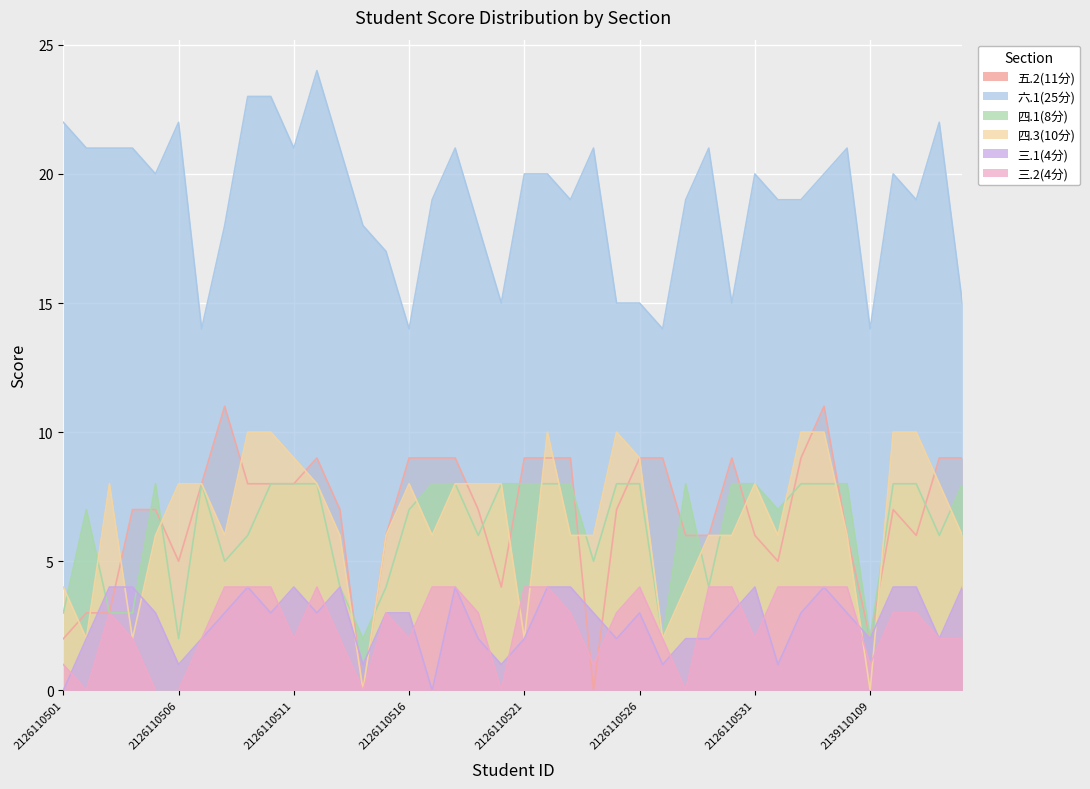

How many intersections are there between 四.1(8分) and 四.3(10分)?

16